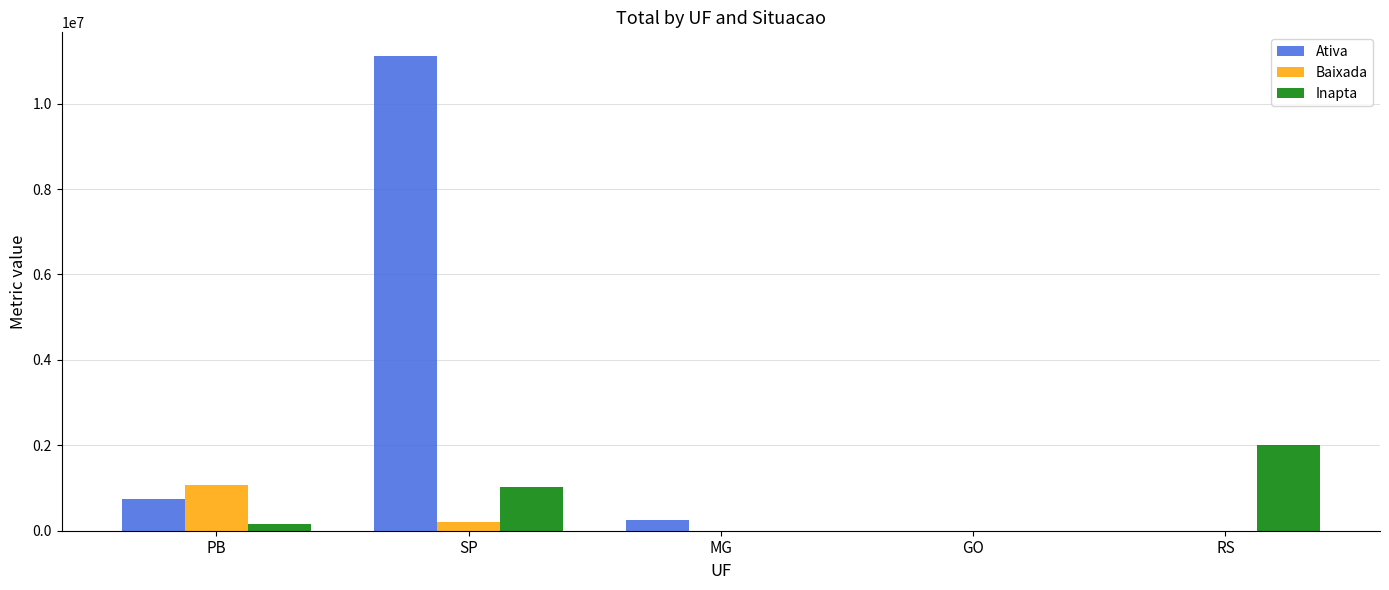

What is the total value across all series at MG?

260000